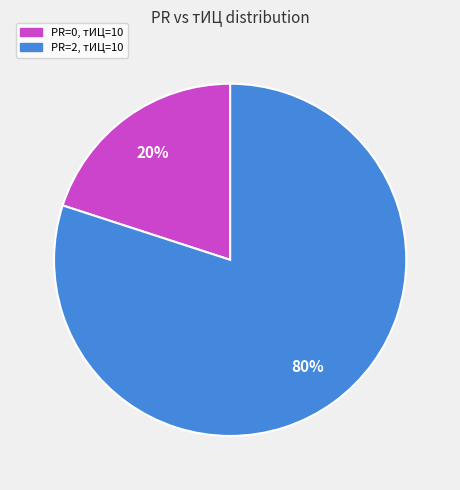

To the nearest percent, what is the average slice percentage?

50%